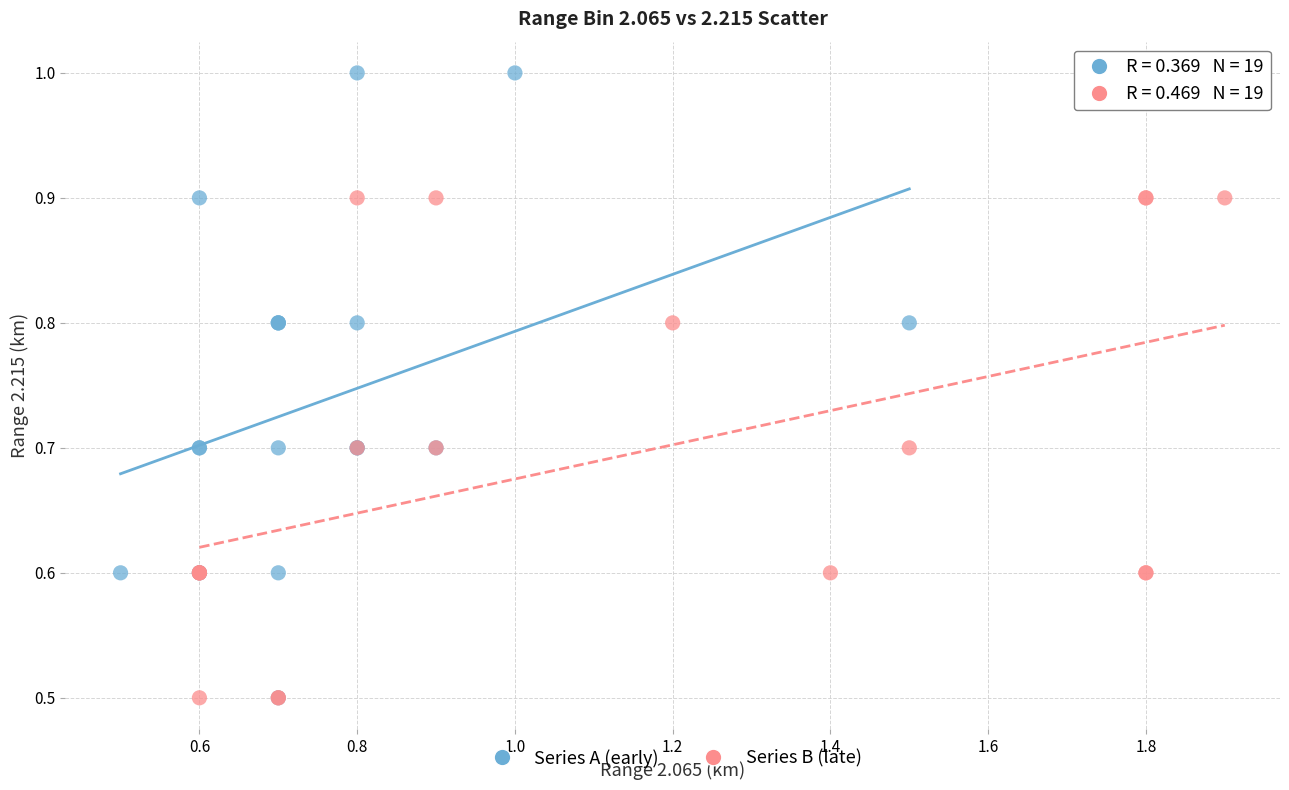

Which series has the widest spread of Y values?

Series A (early)